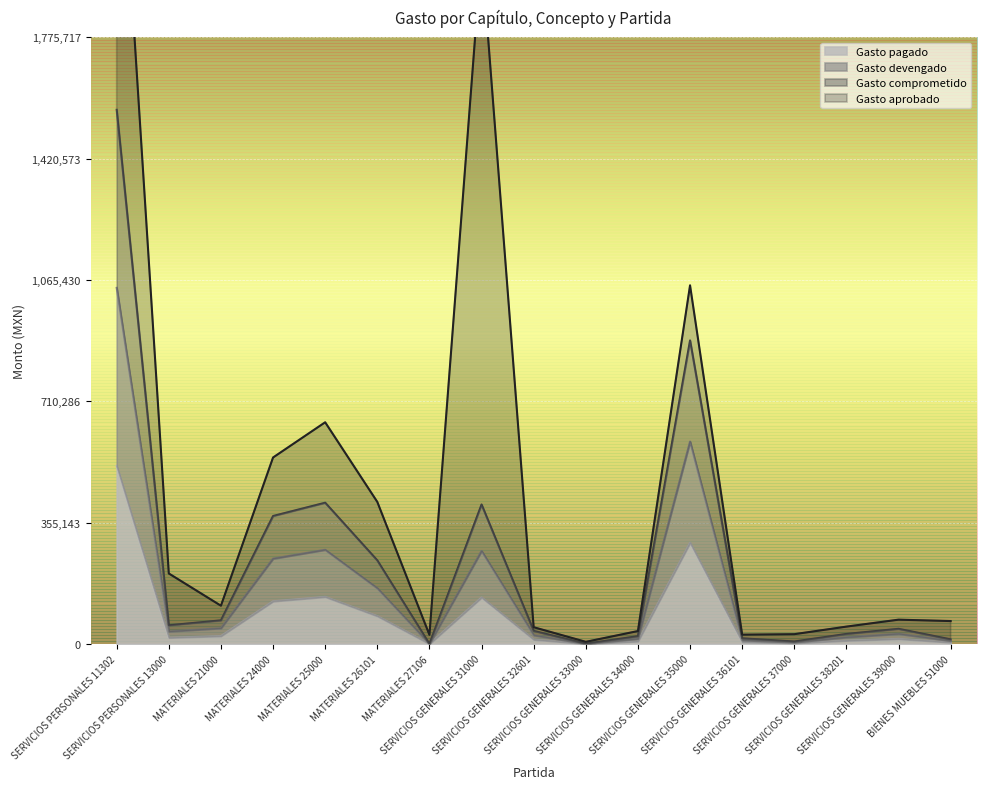

How many categories are shown in the chart?

17